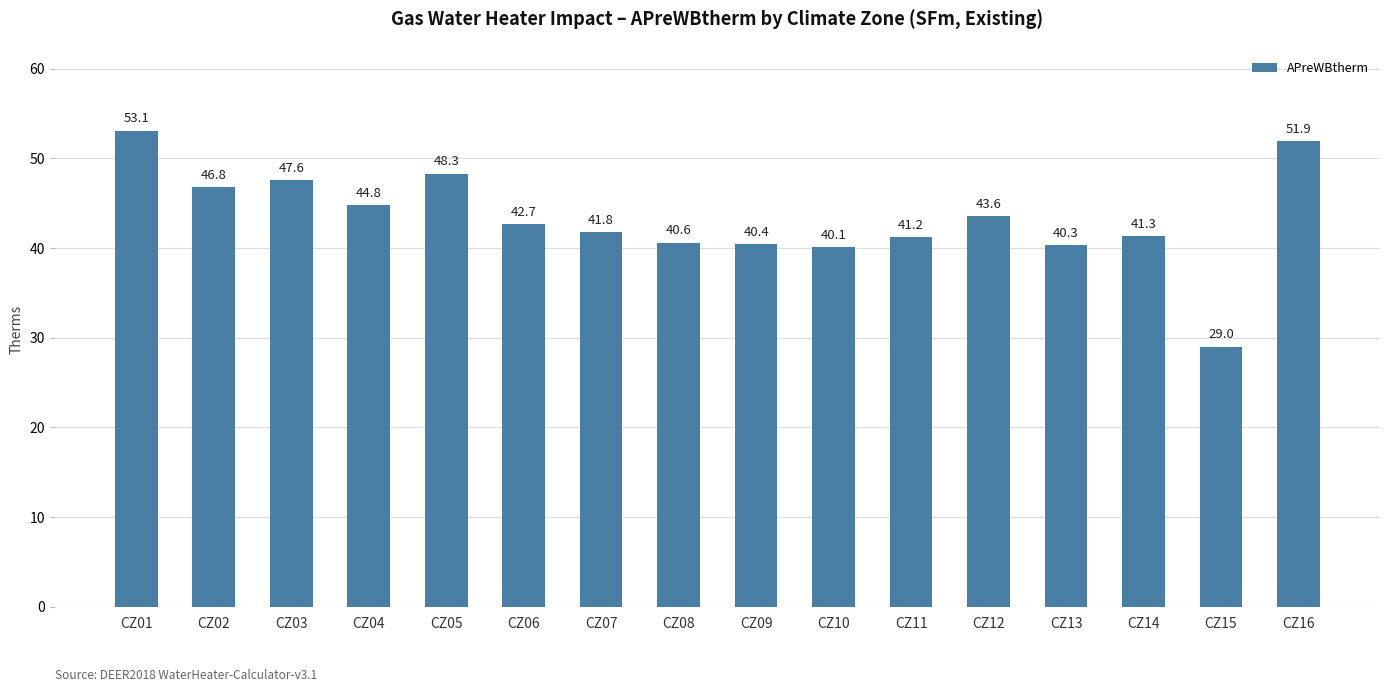

Is it true that the value at CZ16 is 51.9?

True